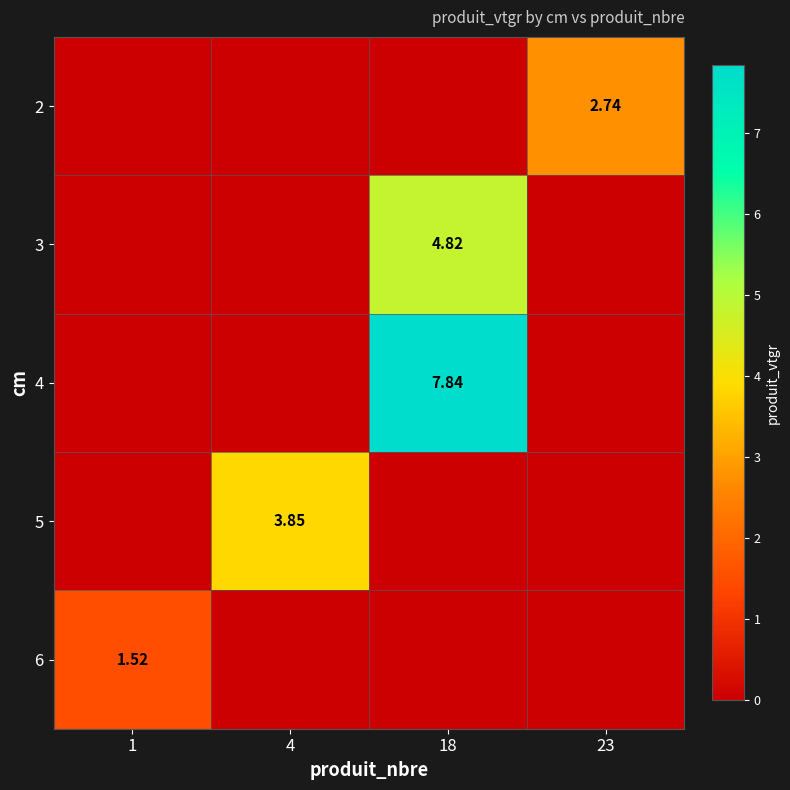

Which label corresponds to the largest value in the chart?

18